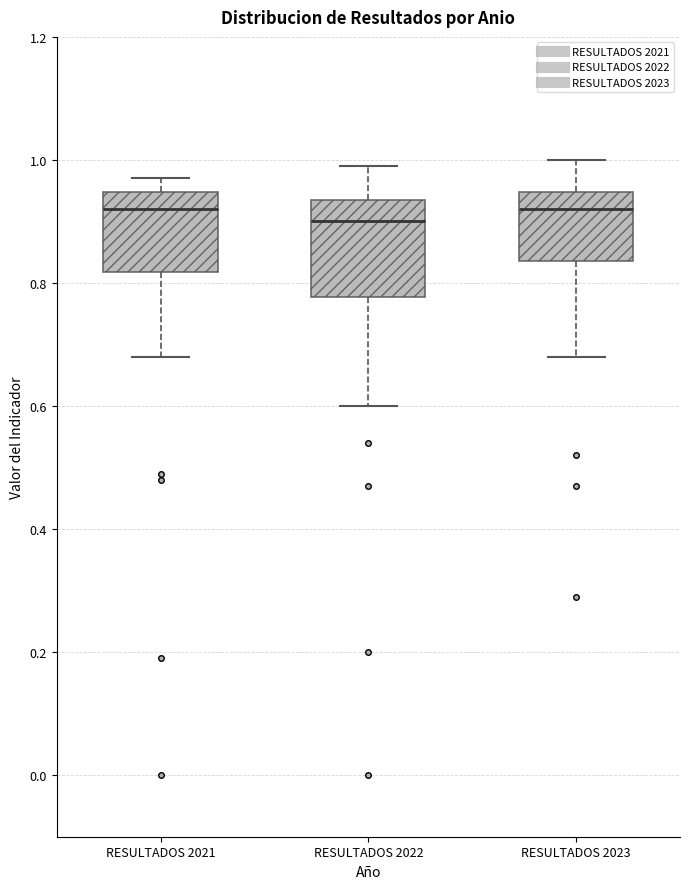

Where is the upper edge of the box for RESULTADOS 2023 on the y-axis? The values are not printed on the chart, so give them approximately, as read against the axis.

0.94